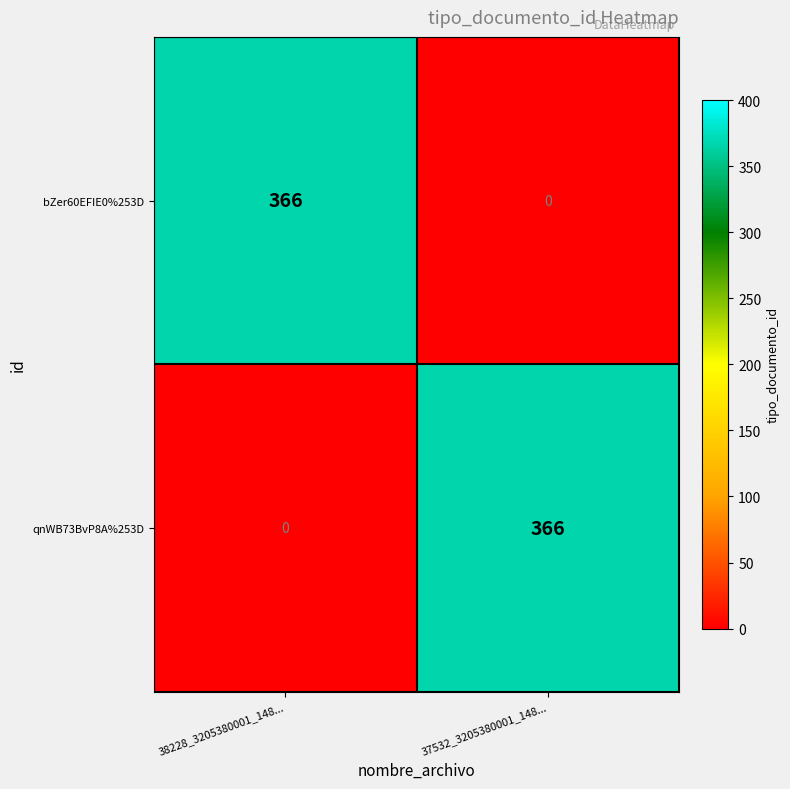

What is the average value of the bZer60EFIE0%253D series?

183